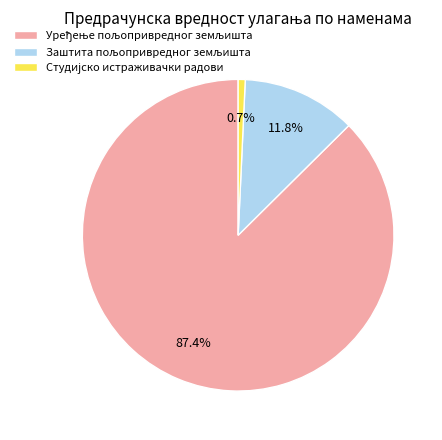

Is there any slice that represents more than half of the pie?

Yes